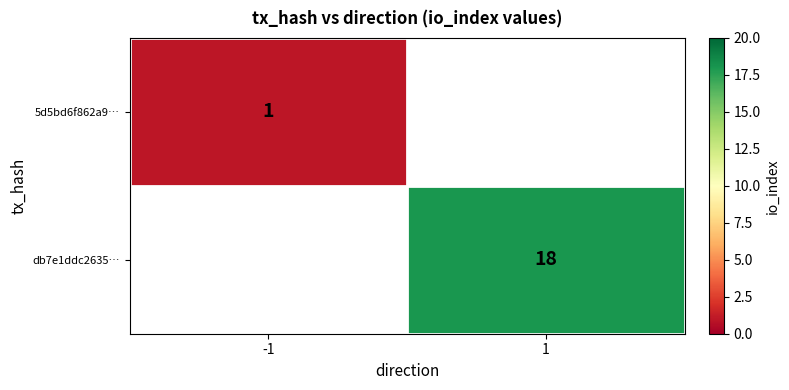

Is it true that db7e1ddc2635… equals 18 at 1?

True